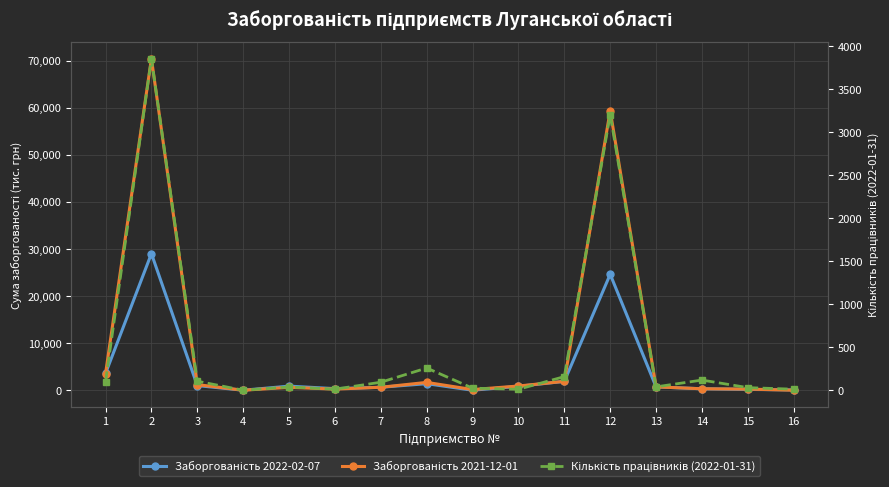

What is the difference between the Заборгованість 2022-02-07 values at 5 and 3?

116.9